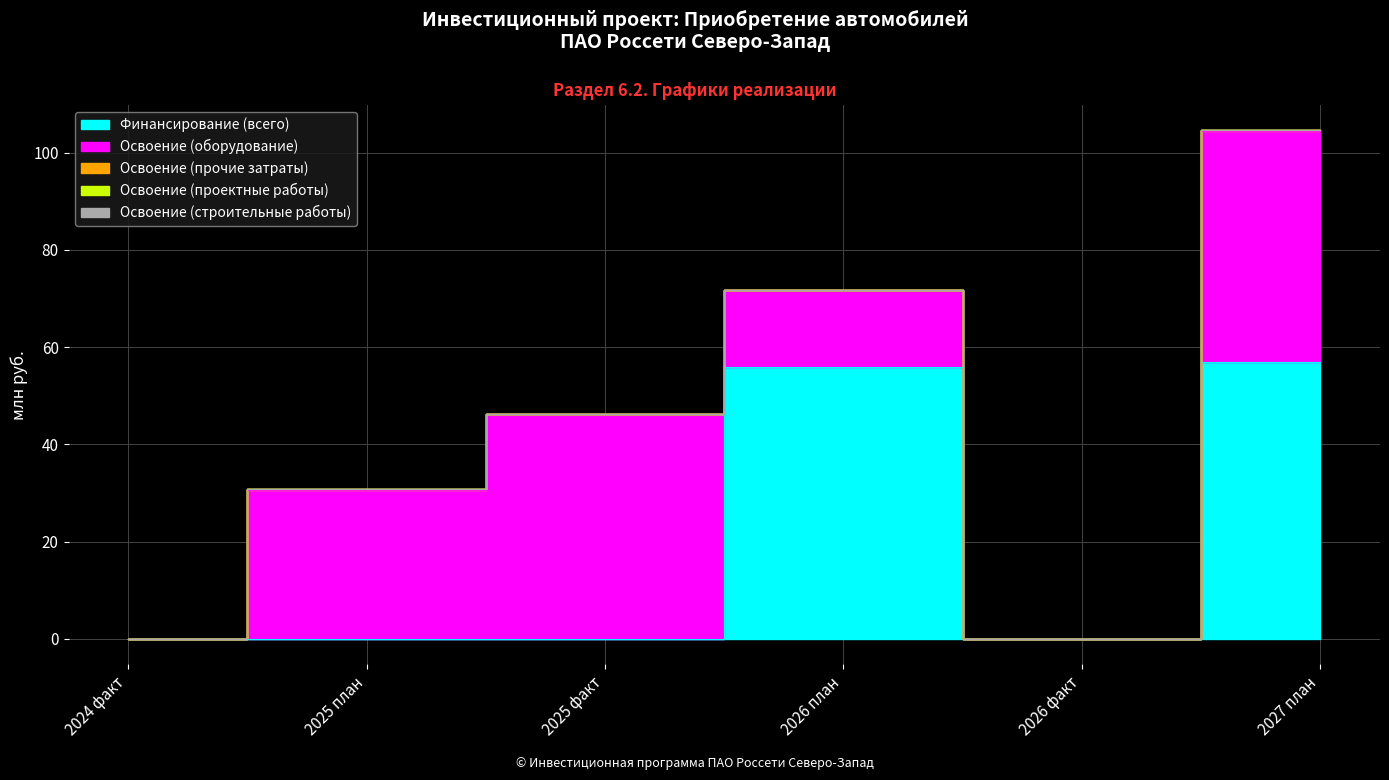

Does the chart display data point markers on the line(s)?

No